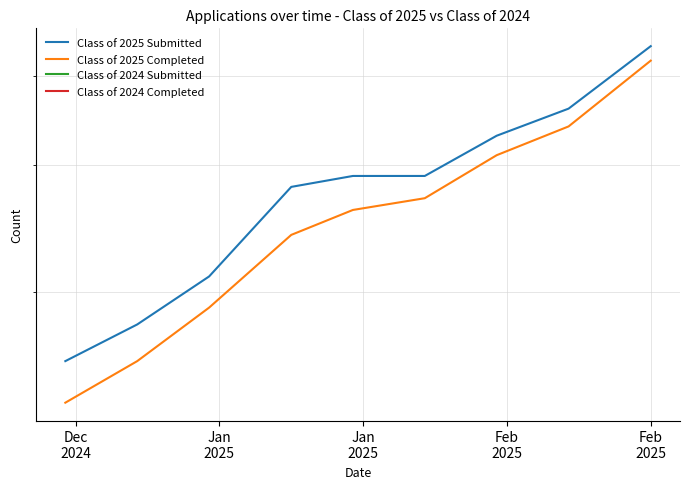

True or false: Class of 2024 Submitted has more than 2 points higher than both neighbors.

False